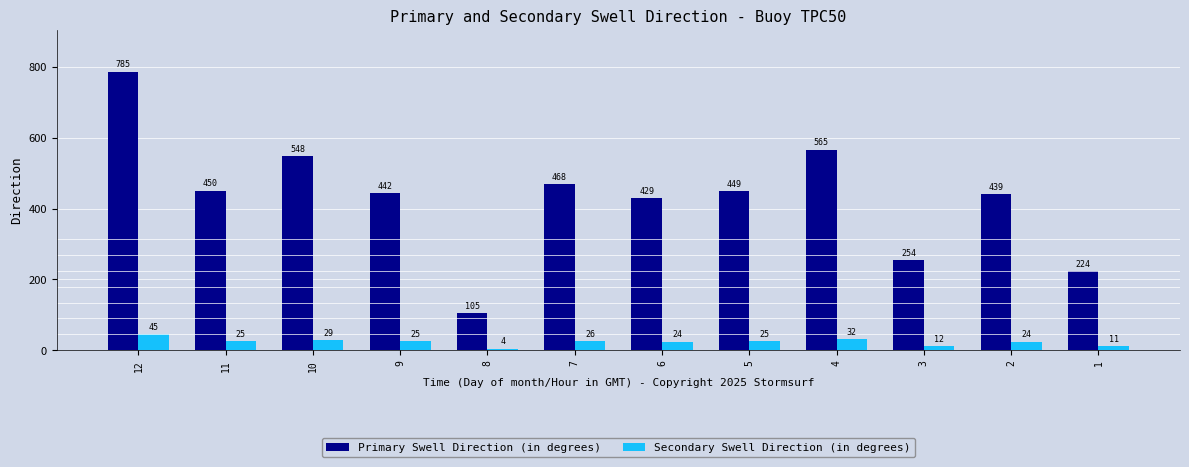

At which category does the chart reach its minimum across all series?

8